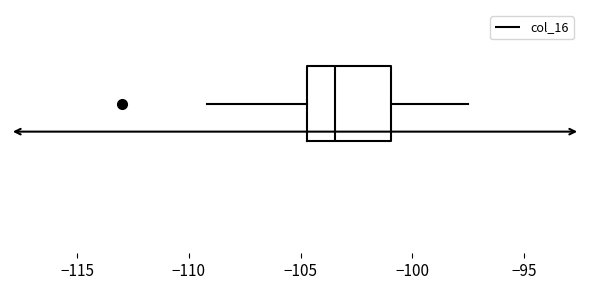

Read this box plot against the x-axis: the position of the median line, the range covered by the box, and the ends of both whiskers. The values are not printed on the chart, so give them approximately, as read against the axis.

median -103.5, box -104.5 to -101.0, whiskers -109.0 to -97.5